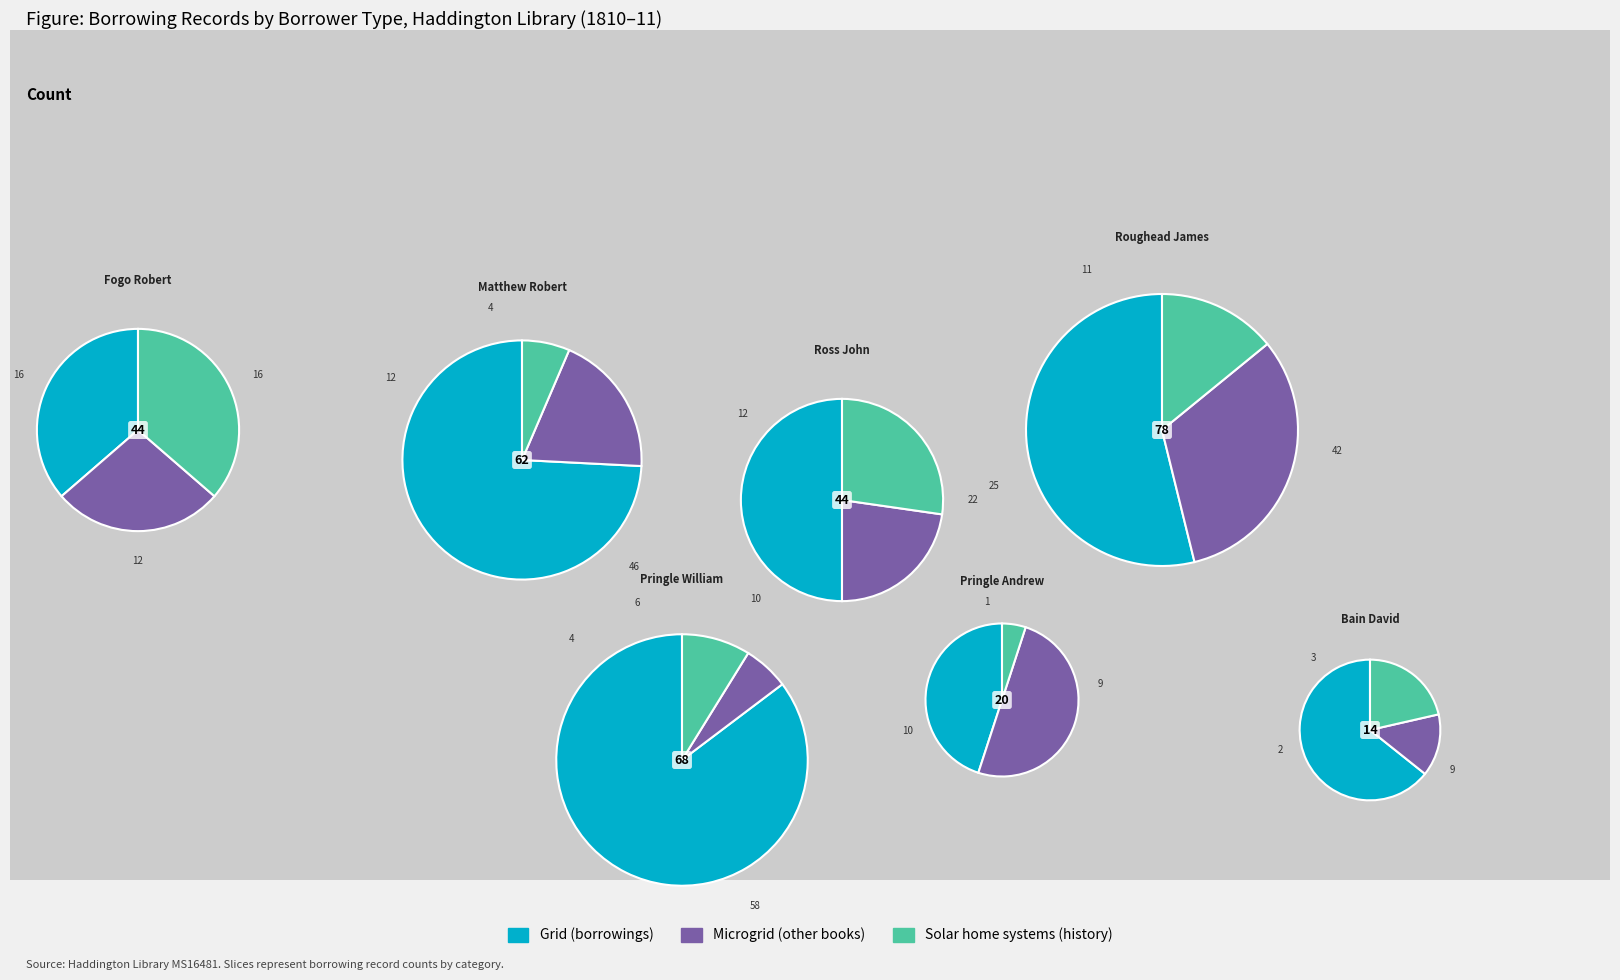

Rank the series at Roughead James from lowest to highest value.

Solar home systems, Microgrid, Grid